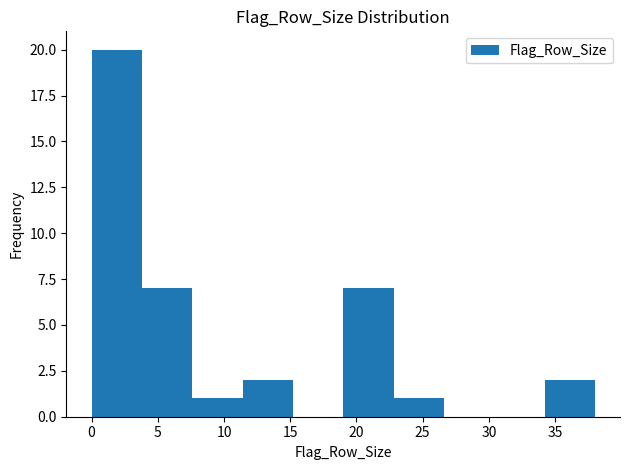

Reading left to right, list every bar in this chart as the range it spans on the x-axis followed by its height. Neither the bar edges nor the heights are printed on the chart, so give them approximately, as read against the axes.

0.0 to 3.8: 20
3.8 to 7.6: 7
7.6 to 11.4: 1
11.4 to 15.2: 2
15.2 to 19.0: 0
19.0 to 22.8: 7
22.8 to 26.6: 1
26.6 to 30.4: 0
30.4 to 34.2: 0
34.2 to 38.0: 2